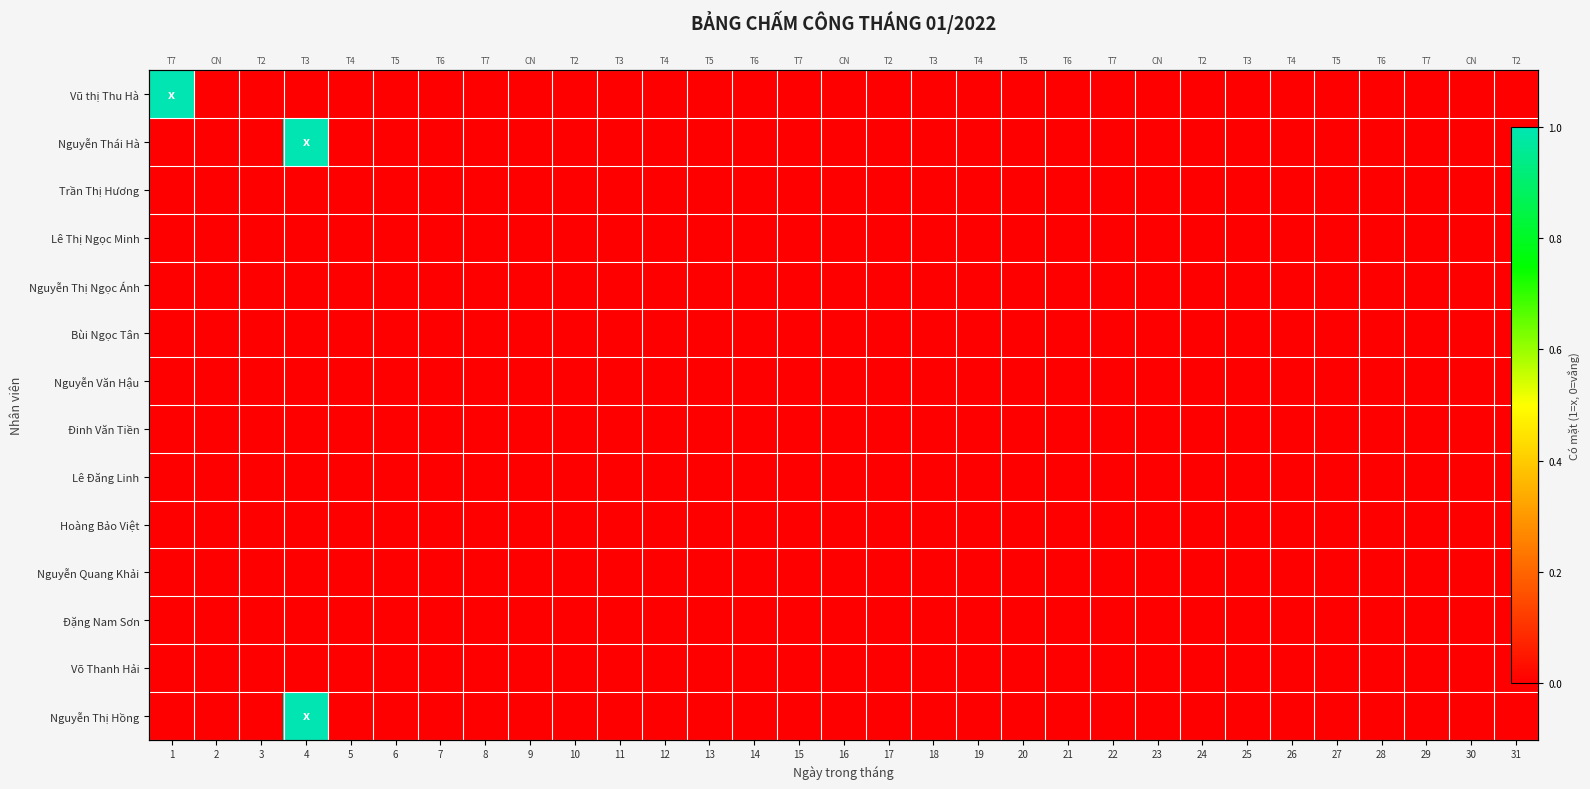

The value of Trần Thị Hương at 11 is 0. True or false?

True